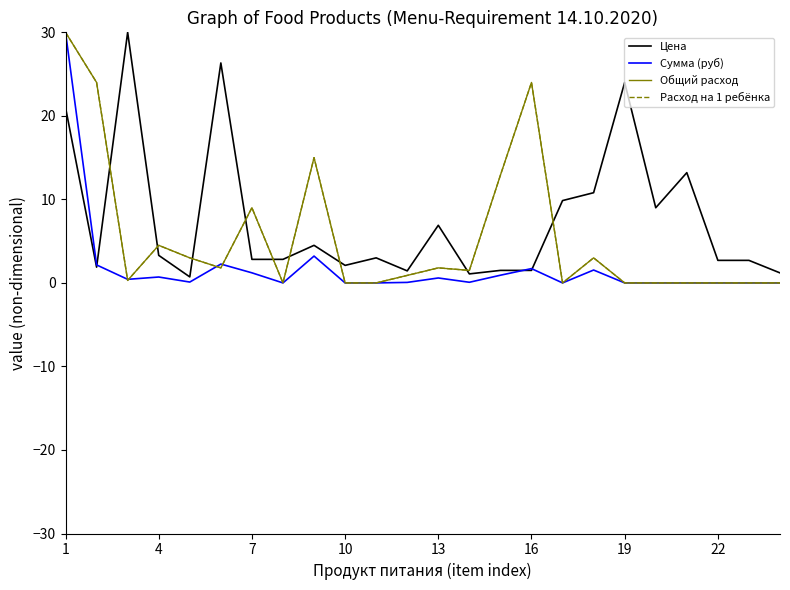

Does the chart display data point markers on the line(s)?

No